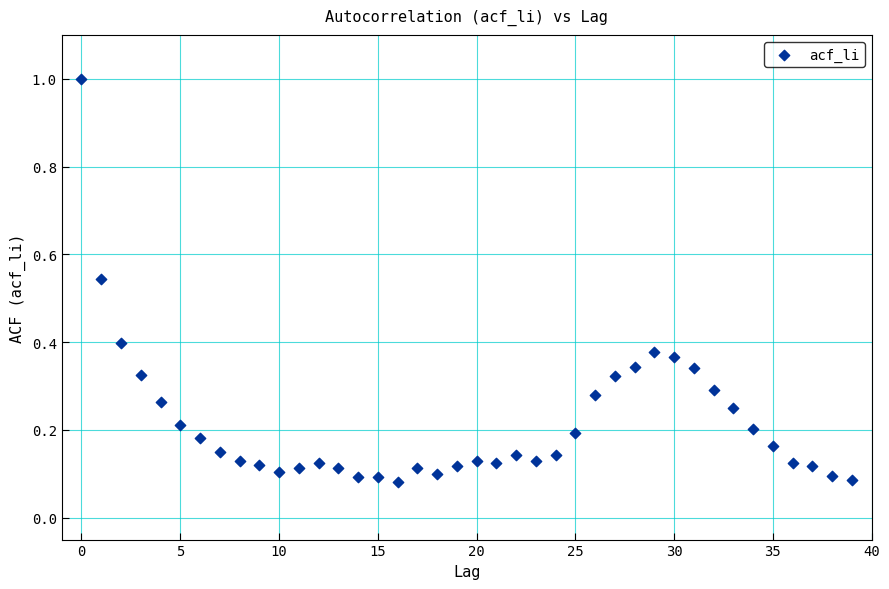

What is the range of Y values (max minus min)?

0.9